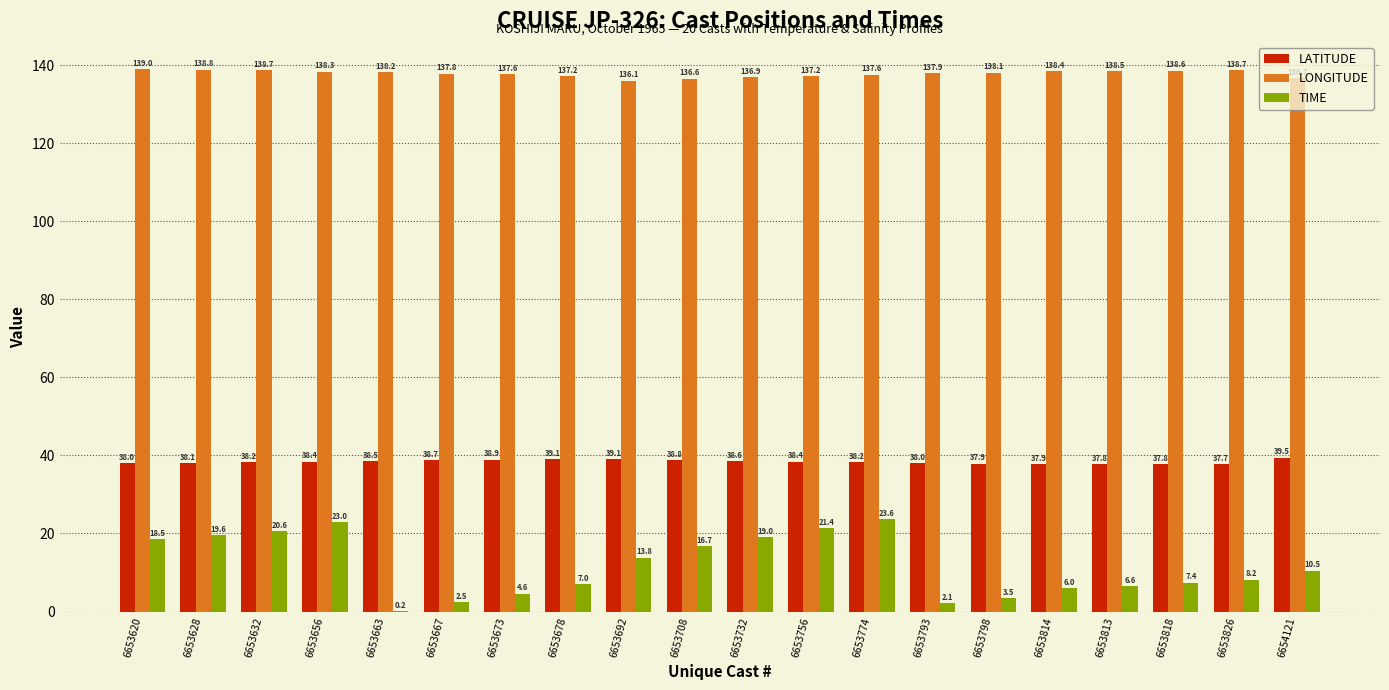

Which series has the largest total across all categories?

LONGITUDE